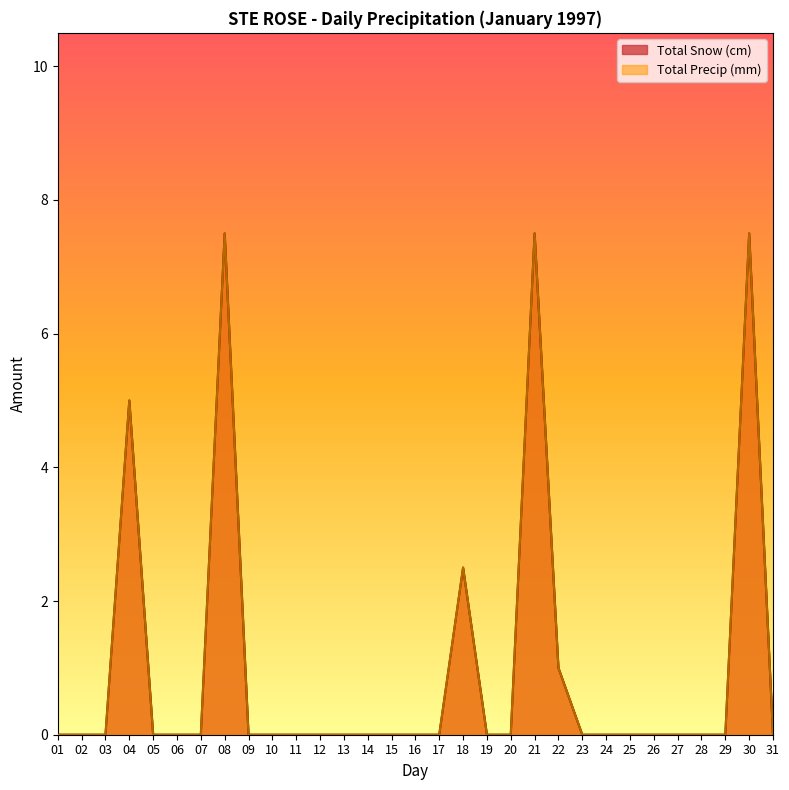

True or false: Total Precip (mm) has more than 1 points higher than both neighbors.

True